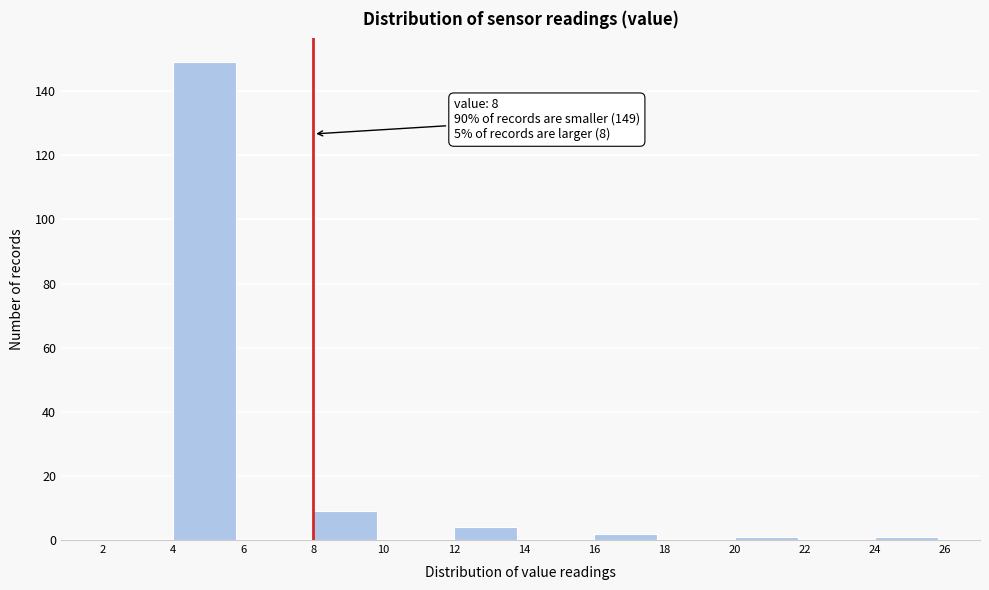

Over which range of the x-axis is the bar tallest?

4 to 6